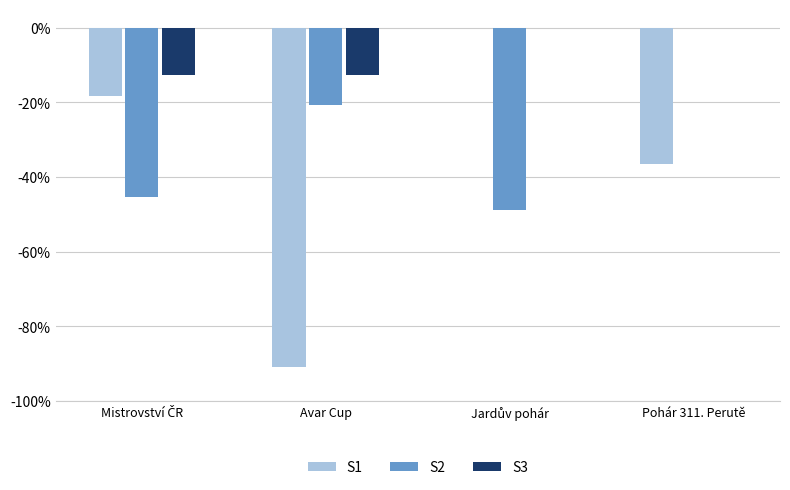

Where is S2 nearest to the value -24?

Avar Cup